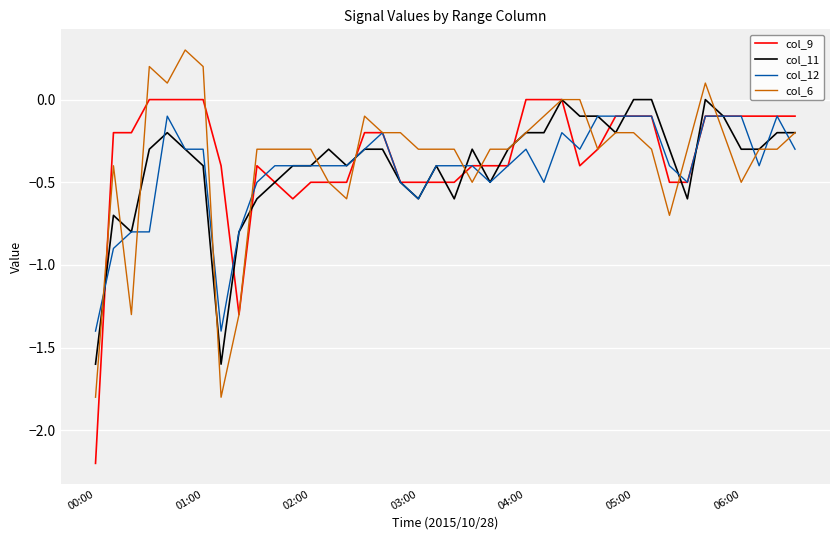

What is the minimum value shown in the chart?

-2.2